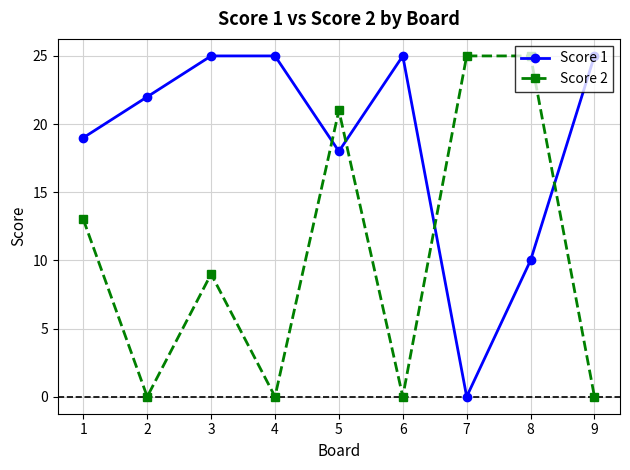

How many interior local valleys does the Score 1 series have?

2